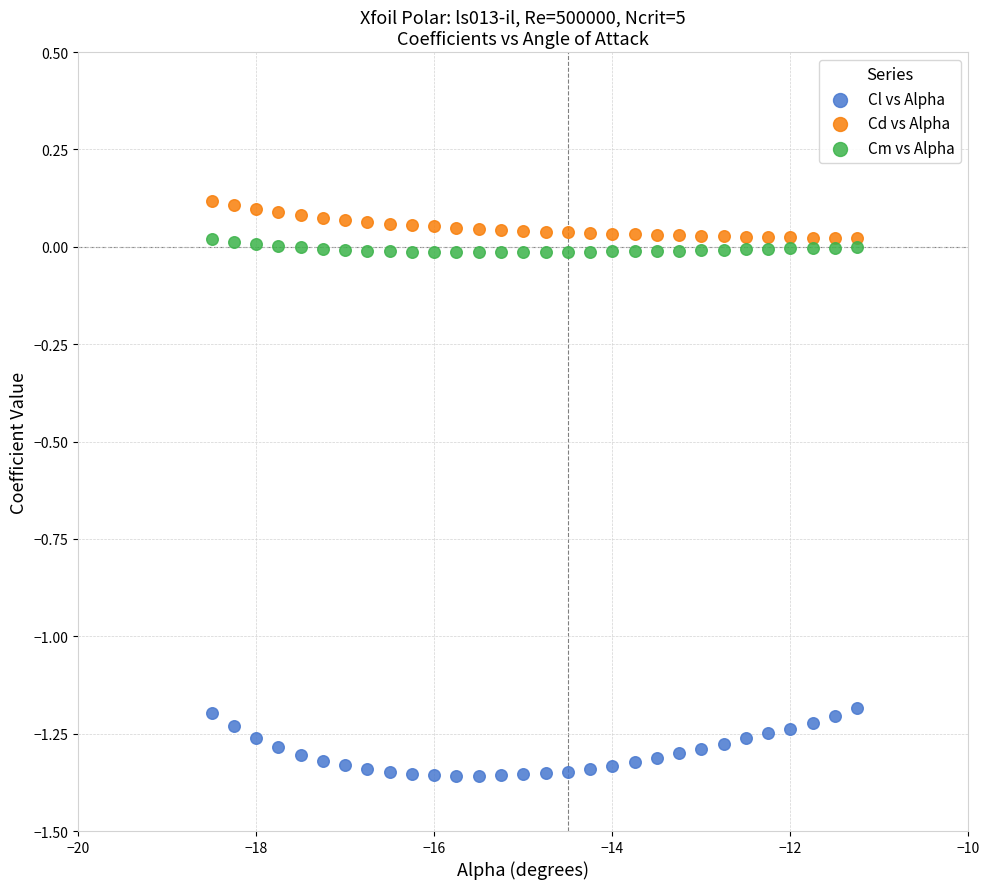

Which series contains the highest Y value?

Cd vs Alpha